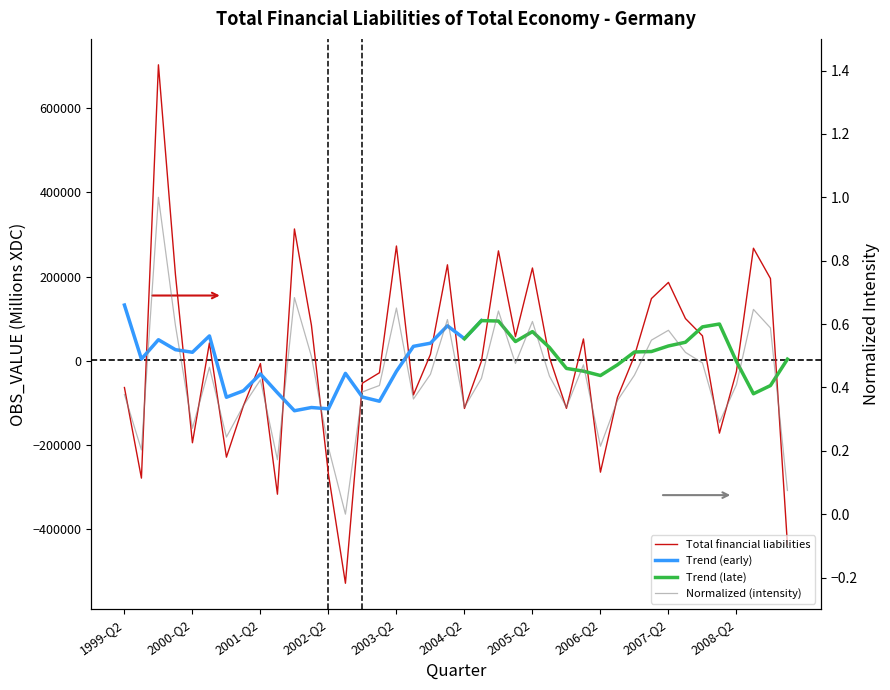

True or false: the data shows -113053 at 2005-Q4.

True